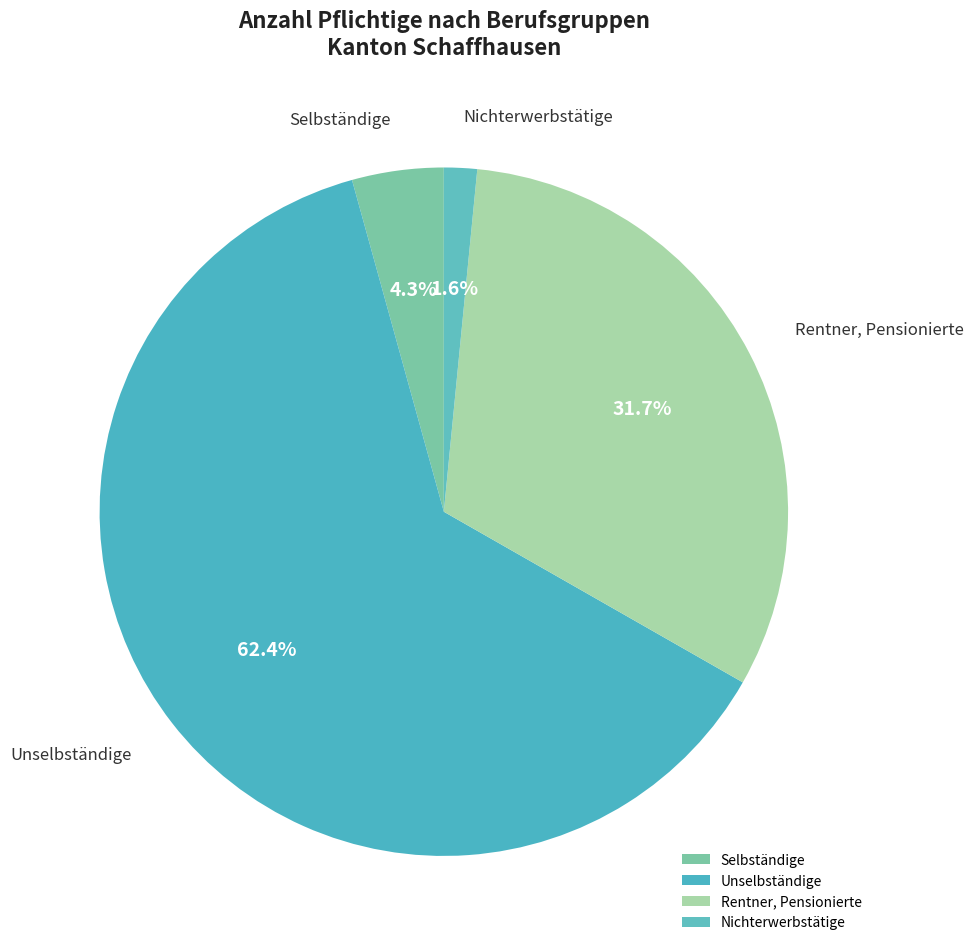

Rank the categories by value from highest to lowest.

Unselbständige, Rentner, Pensionierte, Selbständige, Nichterwerbstätige